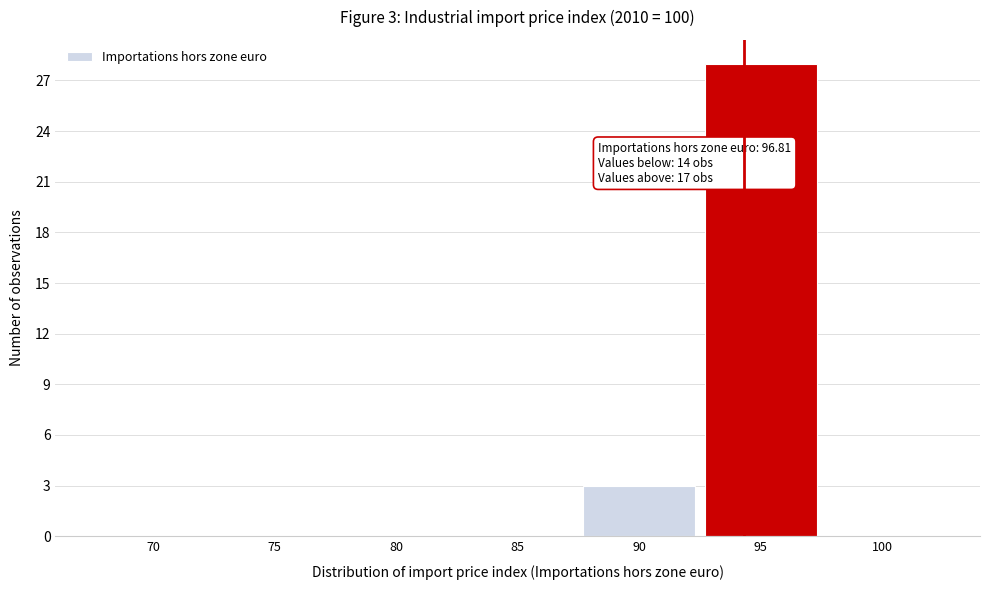

Reading left to right, list all the values displayed in this chart.

70=0	75=0	80=0	85=0	90=3	95=28	100=0